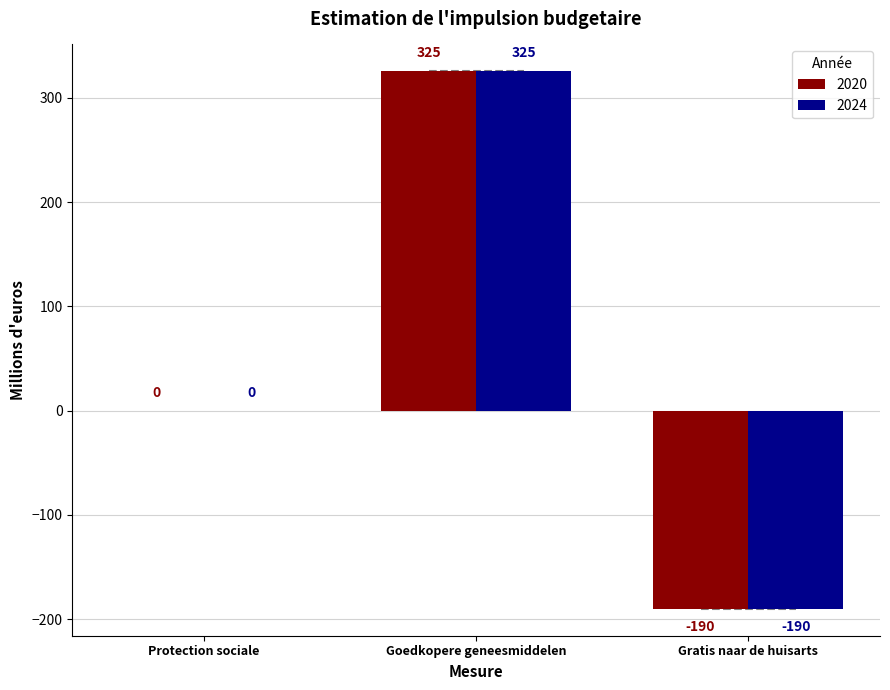

What is the total value across all series at Gratis naar de huisarts?

-380.0